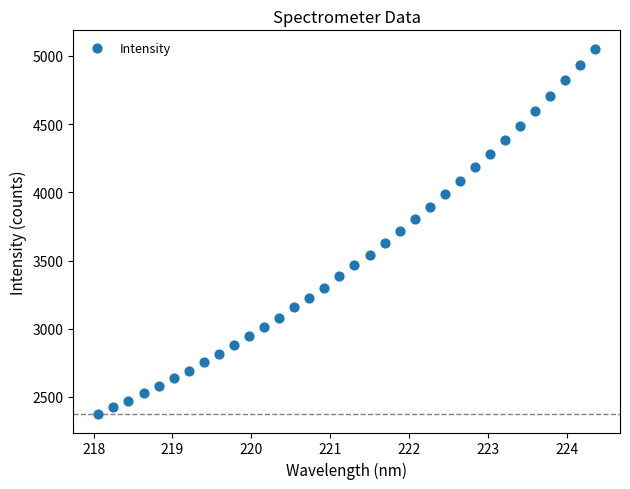

What is the range of Y values (max minus min)?

2679.4